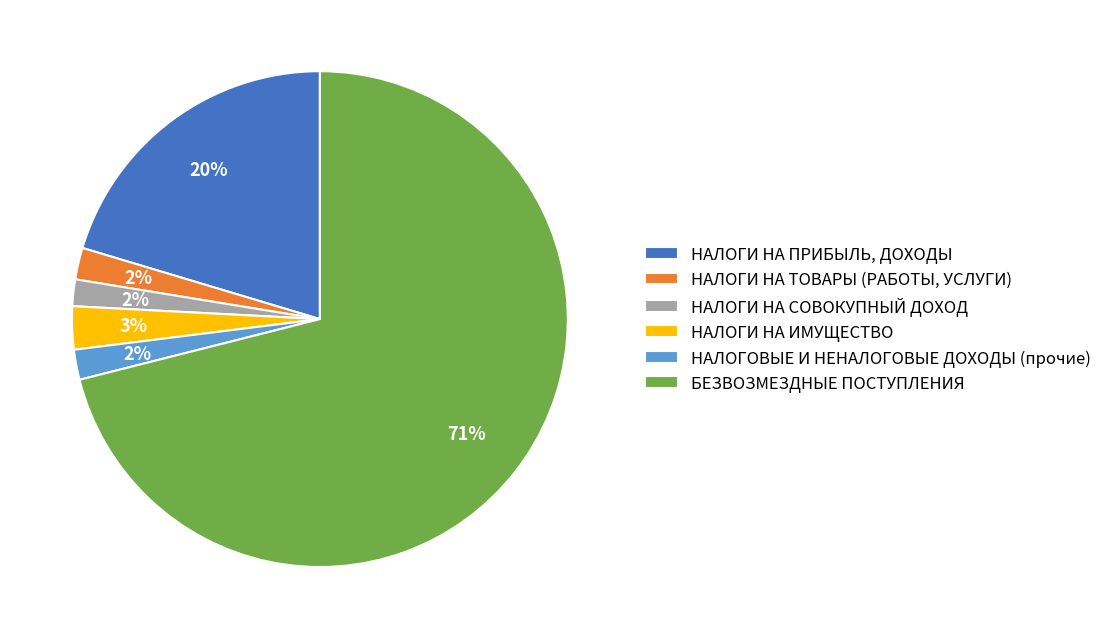

Which slice is the largest?

БЕЗВОЗМЕЗДНЫЕ ПОСТУПЛЕНИЯ